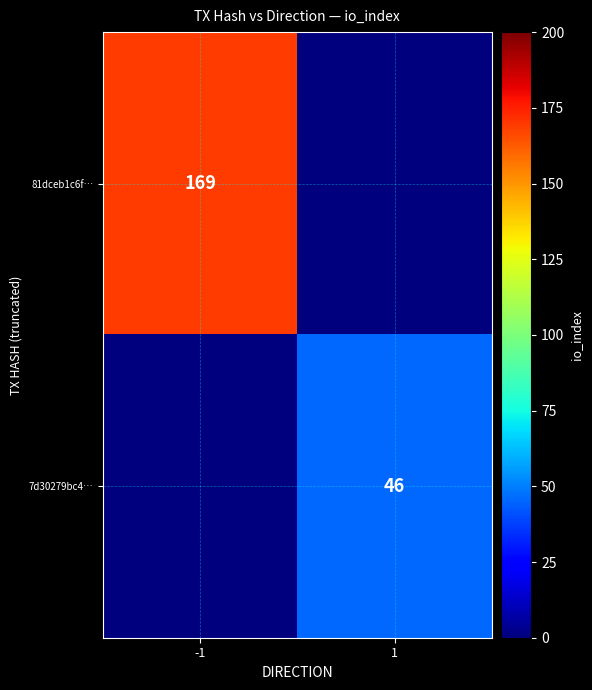

Between -1 and 1, which is larger?

-1